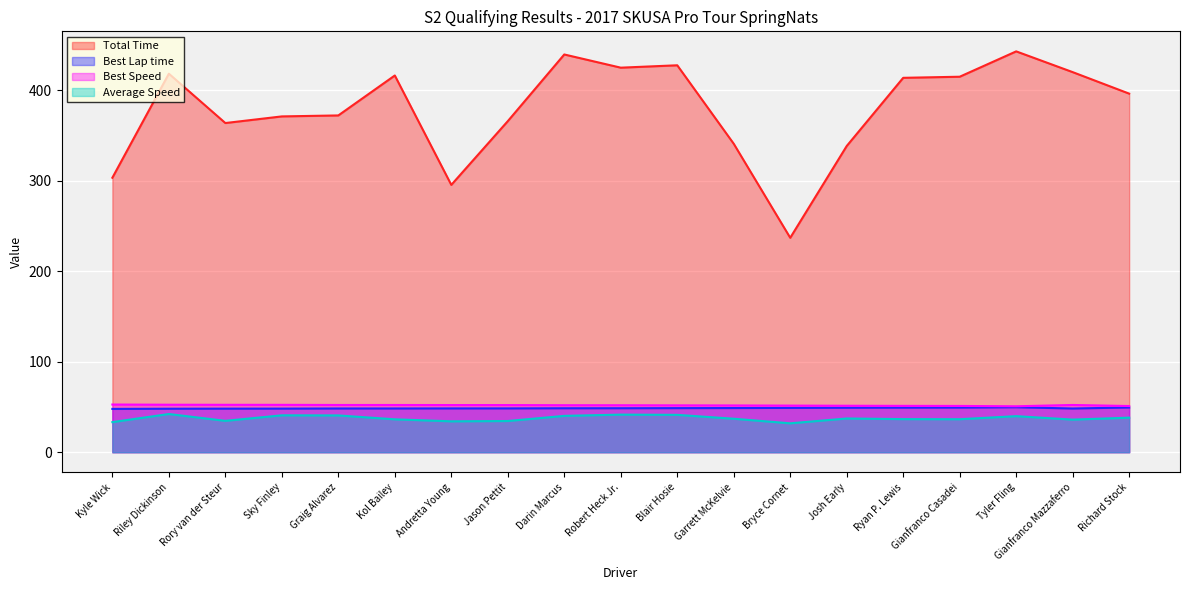

In Total Time, how many points are lower than both neighbors (excluding endpoints)?

4